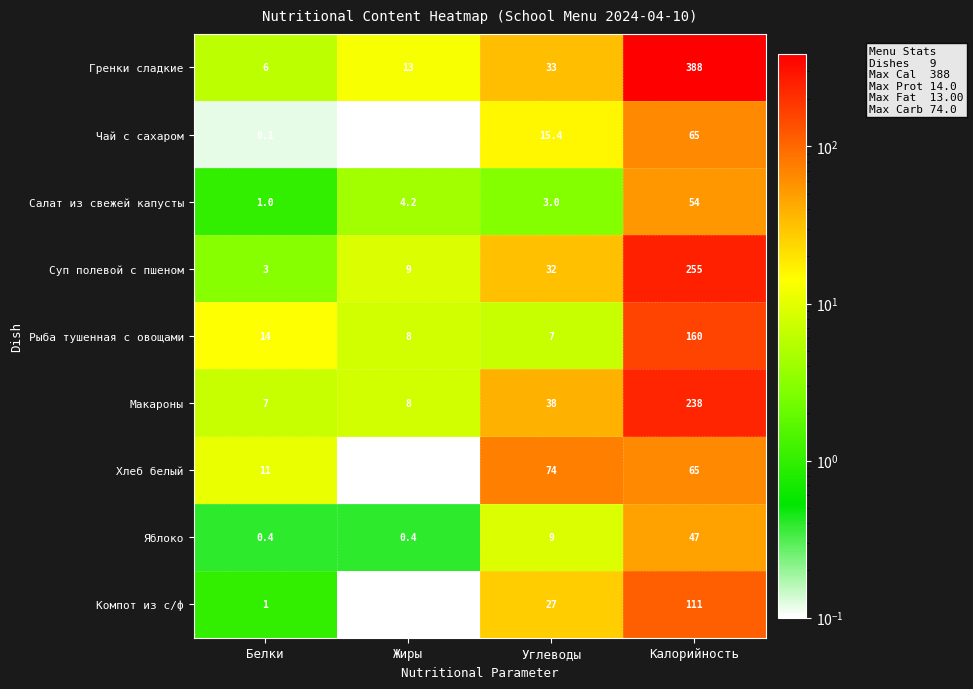

What is the sum of the Рыба тушенная с овощами values at Жиры and Калорийность?

168.0